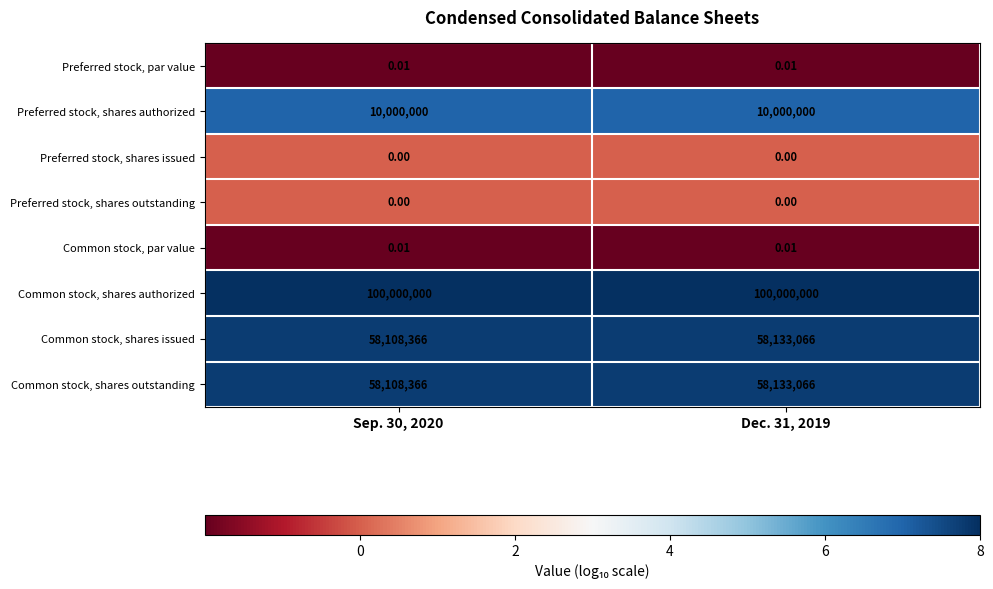

Is the value of Preferred stock, par value at Sep. 30, 2020 greater than the value of Common stock, shares authorized at Dec. 31, 2019?

No